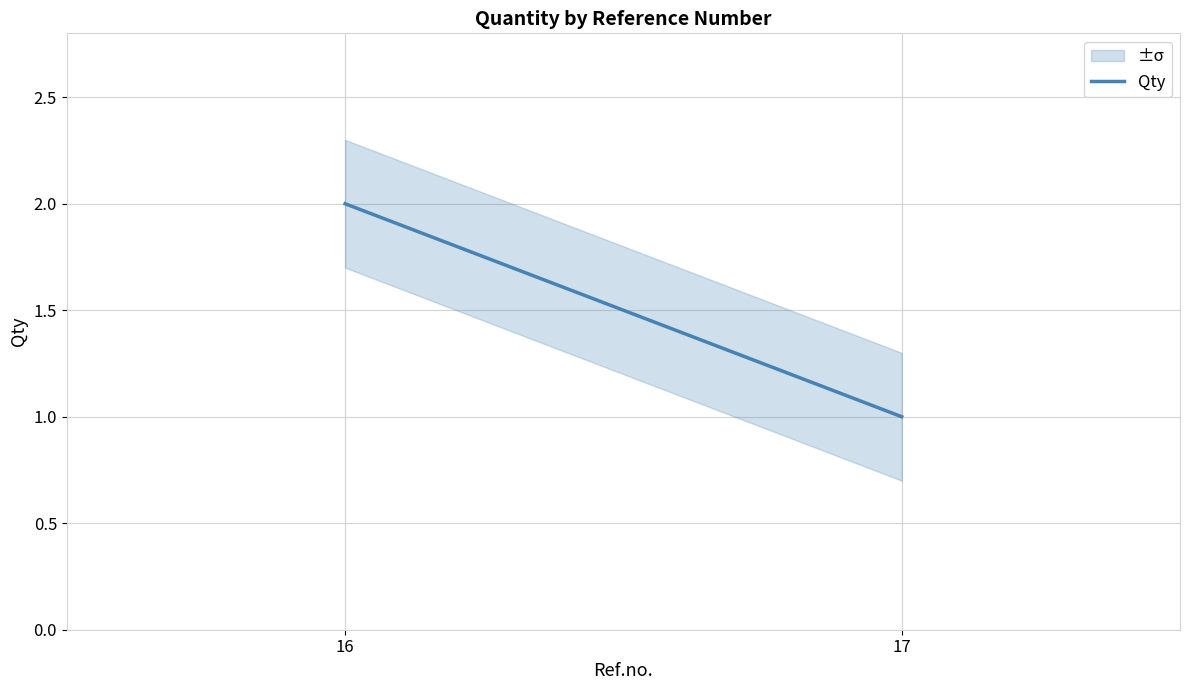

Reading right to left, list all the values displayed in this chart.

1	2